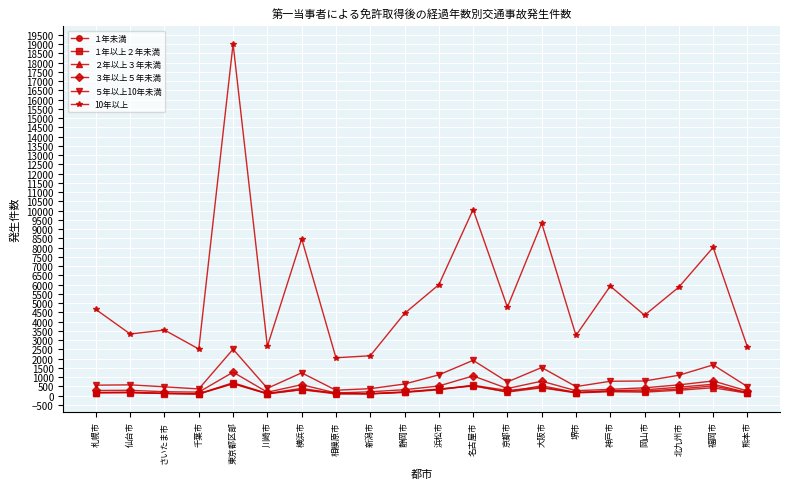

Is this an area chart (filled region under the line)?

No